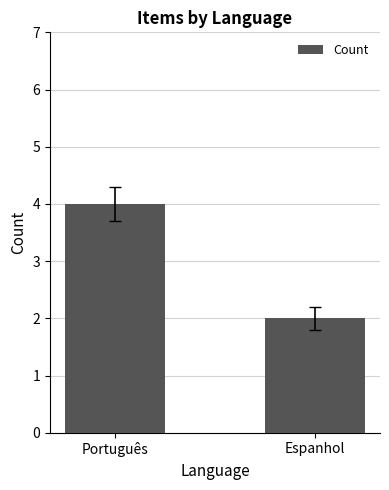

What is the change in value from Português to Espanhol?

-2